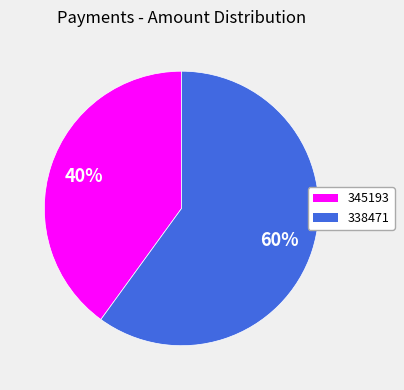

How many slices are in this pie chart?

2